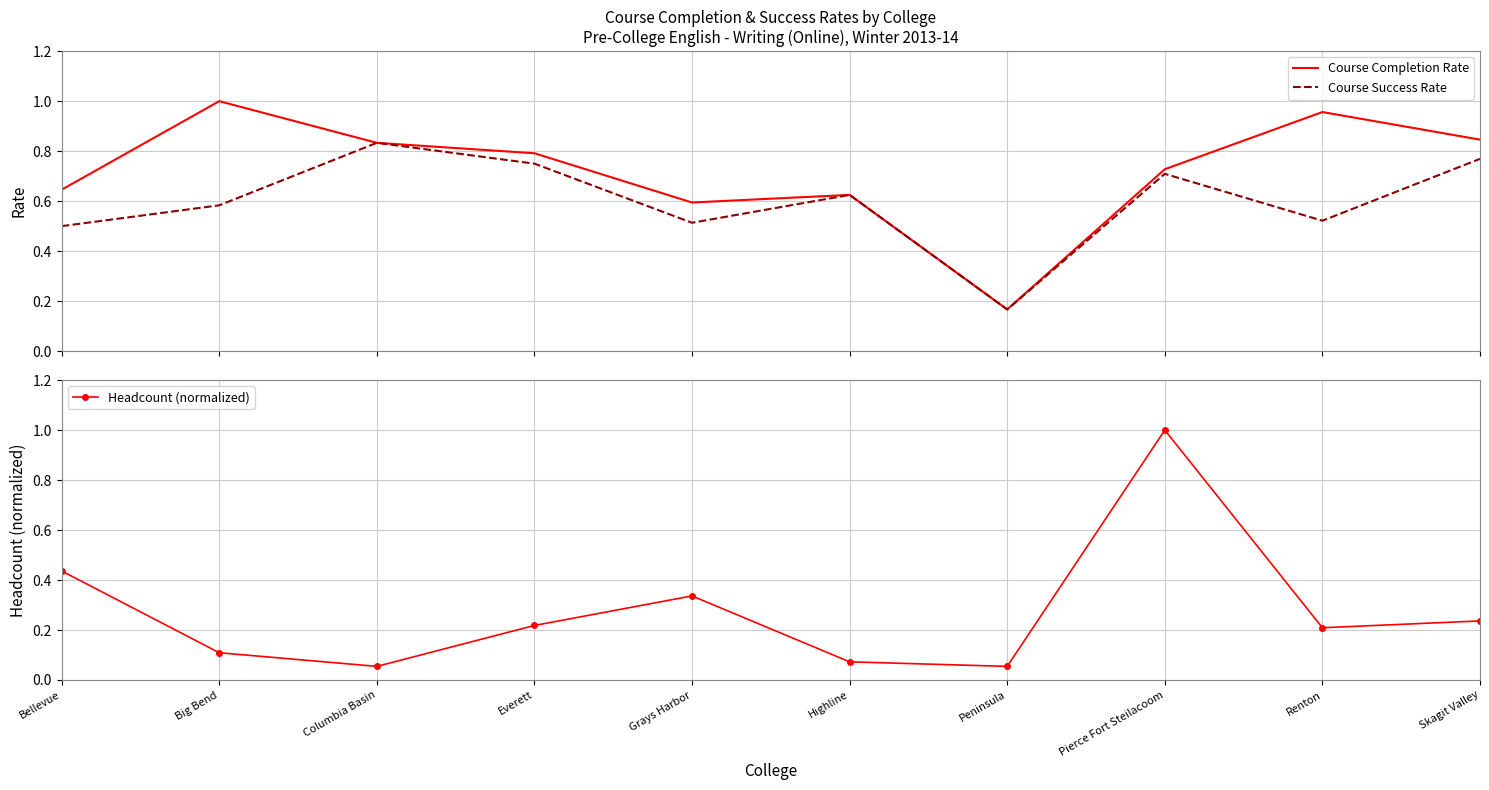

How many categories are shown in the chart?

10